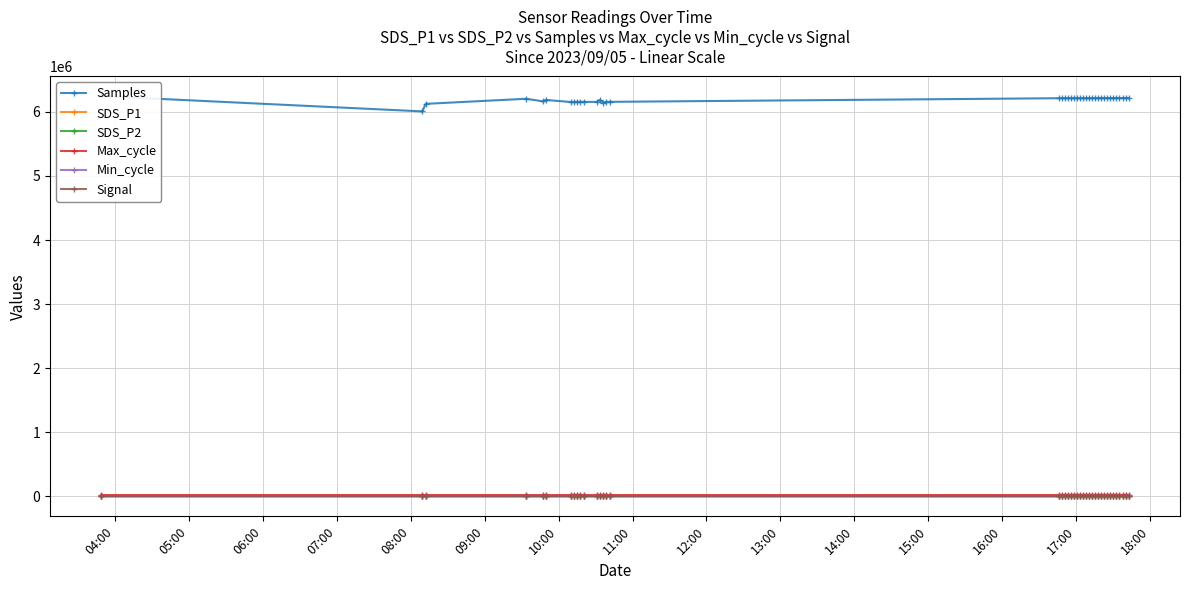

What are all the series names shown in the legend?

Samples, SDS_P1, SDS_P2, Max_cycle, Min_cycle, Signal